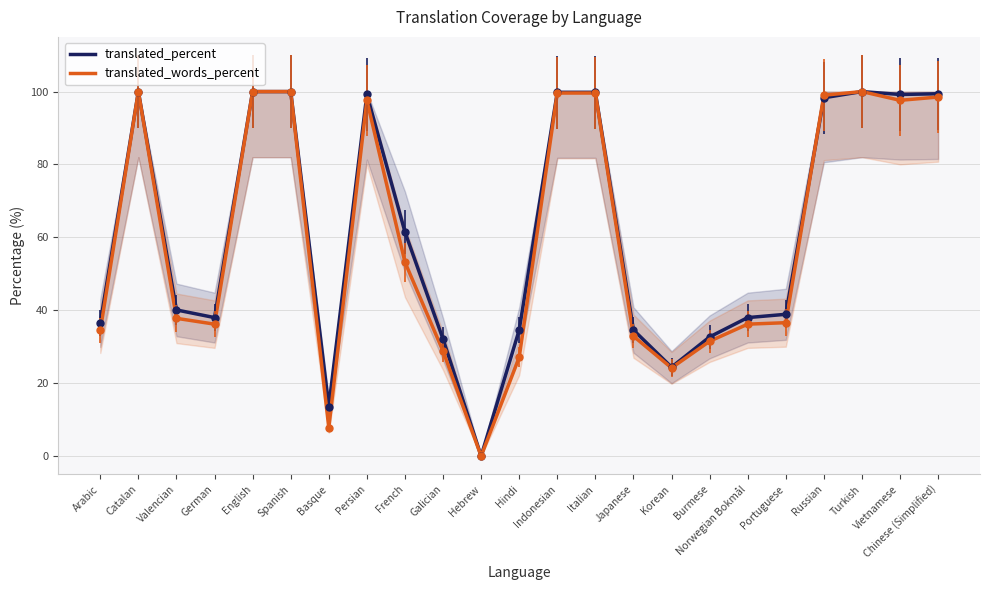

Which series has the largest total across all categories?

translated_percent